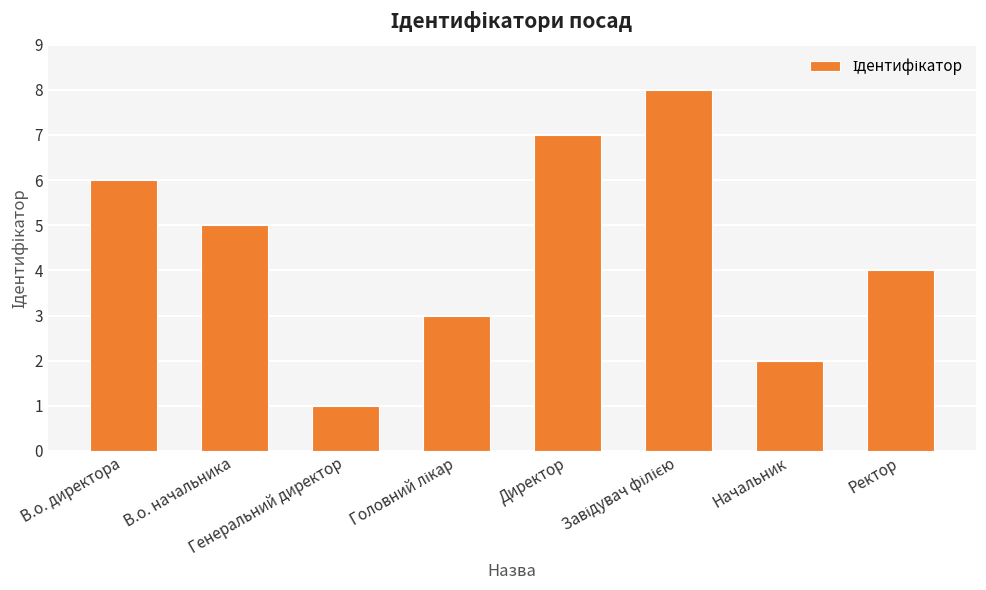

How many series are shown in this chart?

1